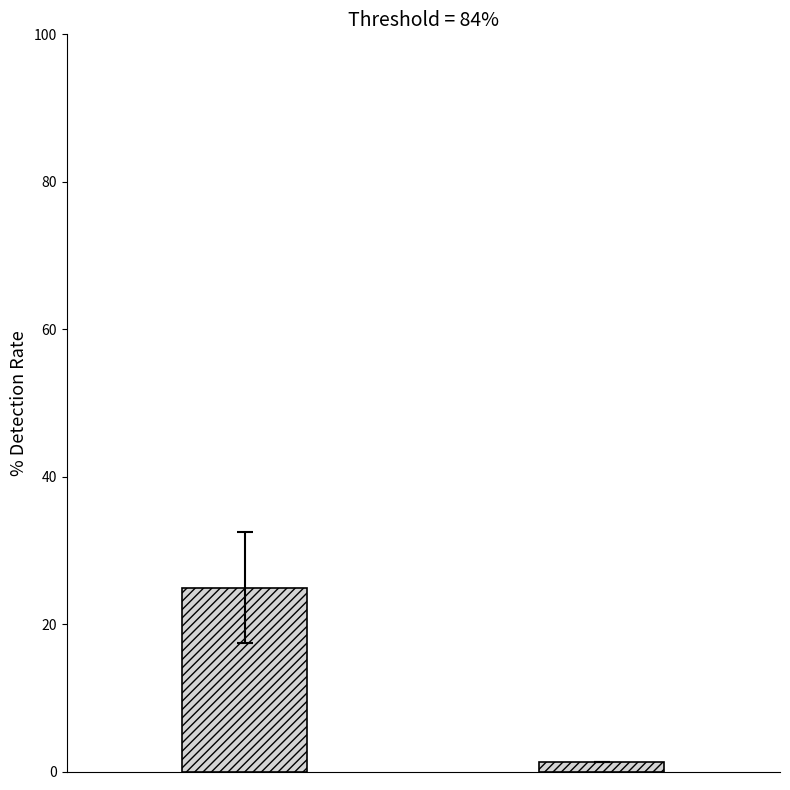

What is the maximum value shown in the chart?

24.9